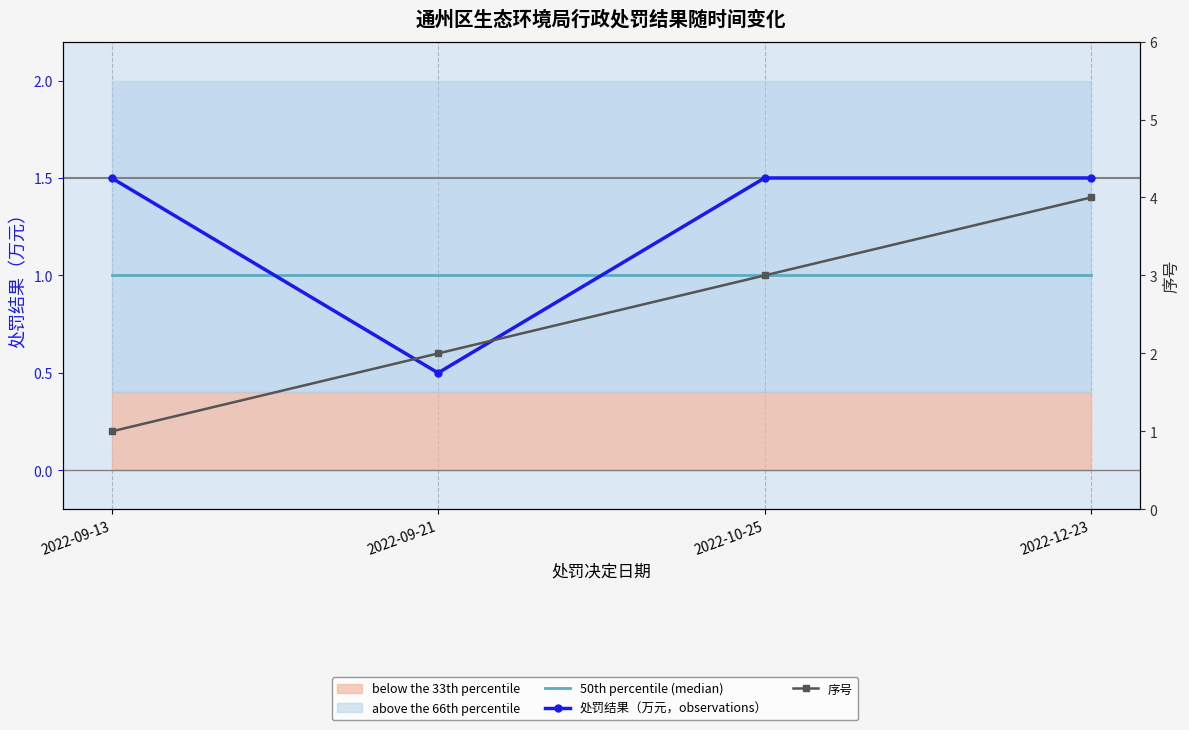

At how many categories does at least one series exceed 1?

4